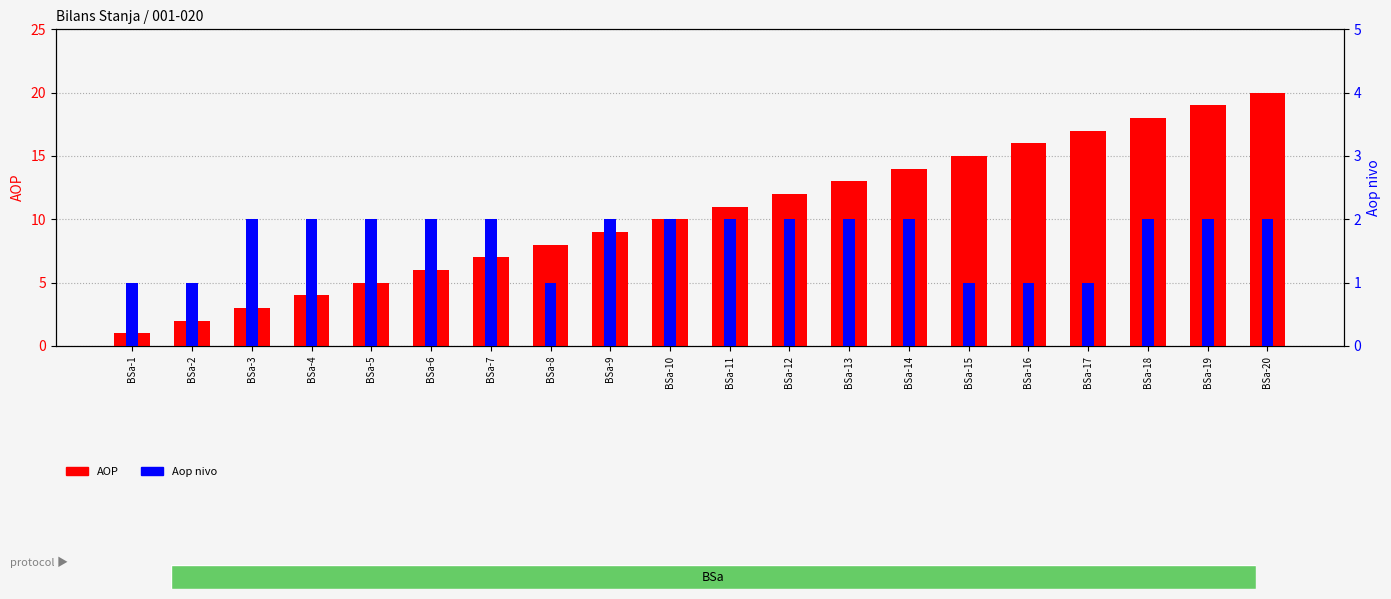

Reading right to left, transcribe all the data shown in this chart.

AOP: 20	19	18	17	16	15	14	13	12	11	10	9	8	7	6	5	4	3	2	1
Aop nivo: 2	2	2	1	1	1	2	2	2	2	2	2	1	2	2	2	2	2	1	1